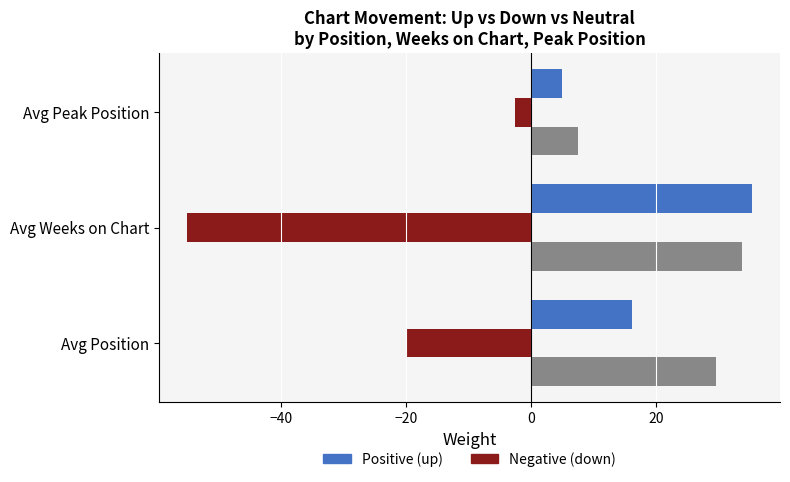

At which category is the sum across all series the highest?

Avg Position